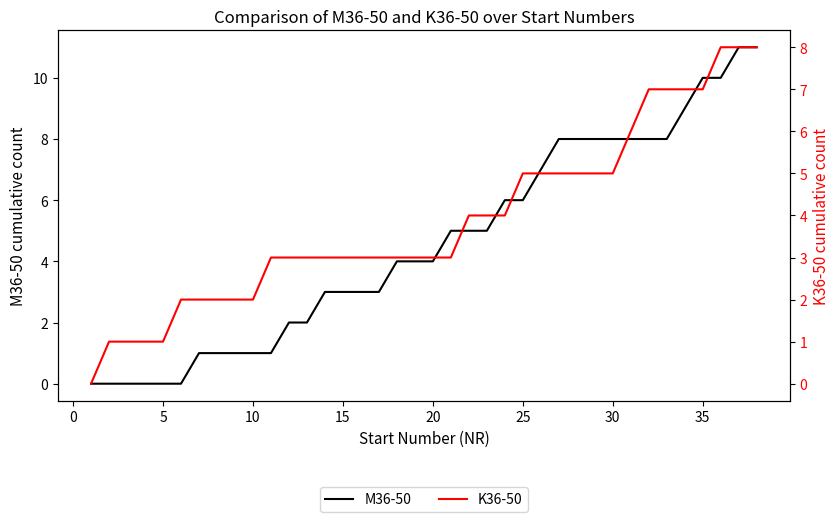

The value of M36-50 at 25 is 6. True or false?

True